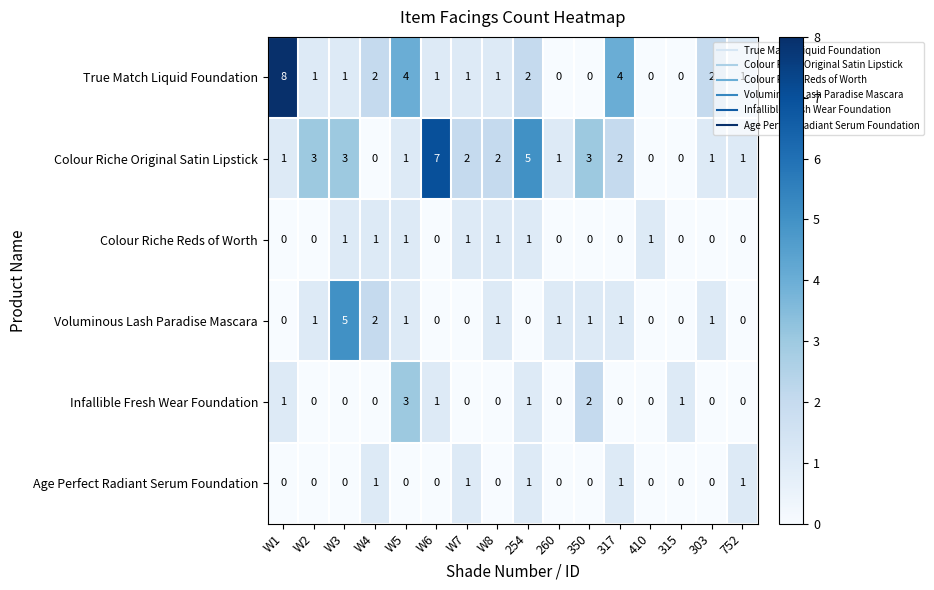

Which series has the largest total across all categories?

Colour Riche Original Satin Lipstick